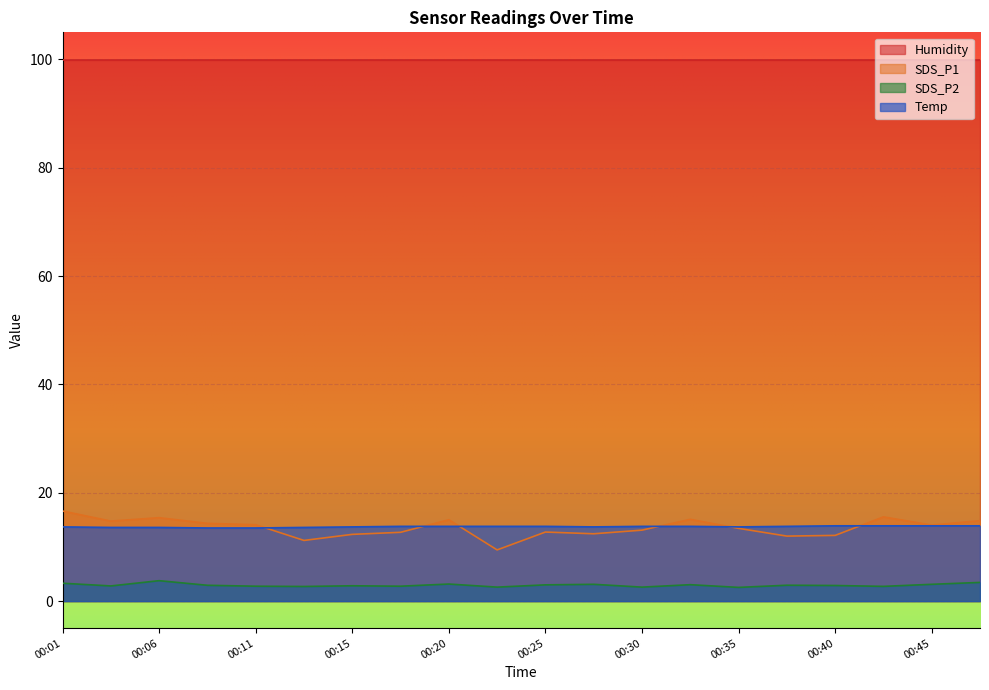

Where is the first local maximum for SDS_P1?

00:06